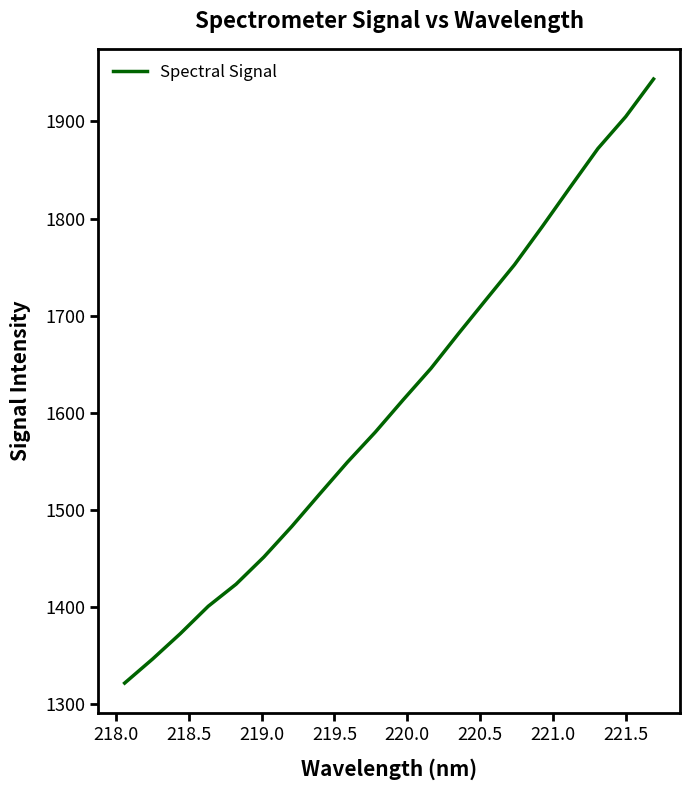

What is the maximum value shown in the chart?

1943.7